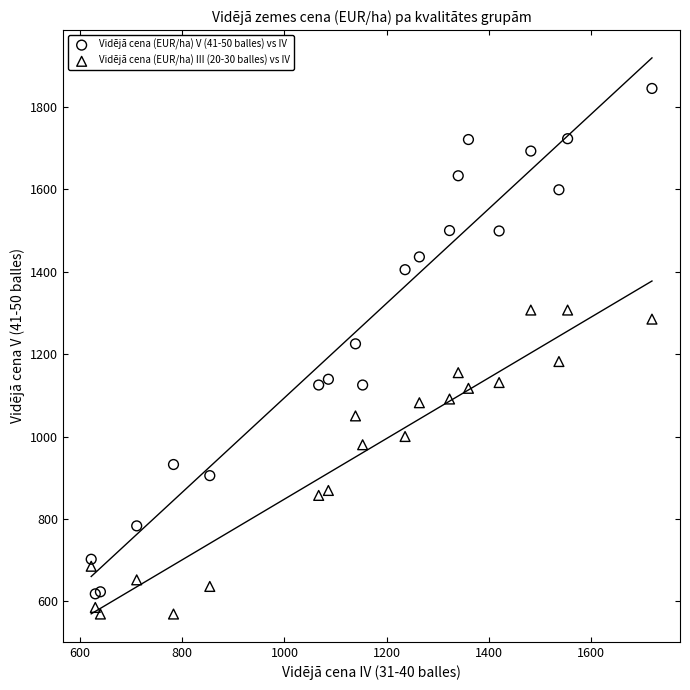

Which series has the widest spread of Y values?

Vidējā cena (EUR/ha) V (41-50 balles) vs IV